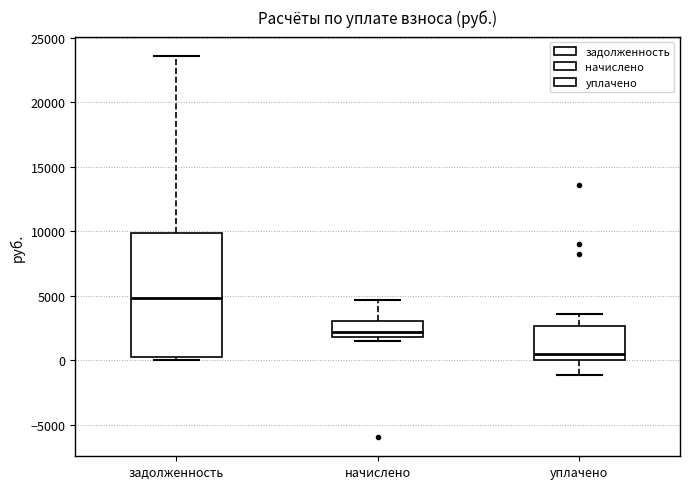

Reading left to right, read every box against the y-axis: the position of its median line, the range the box covers, and the ends of its whiskers. The values are not printed on the chart, so give them approximately, as read against the axis.

задолженность: median 5000, box 500 to 10000, whiskers 0 to 23500
начислено: median 2000 (just above the box's lower edge), box 2000 to 3000, whiskers 1500 to 4500
уплачено: median 500, box 0 to 2500, whiskers -1000 to 3500